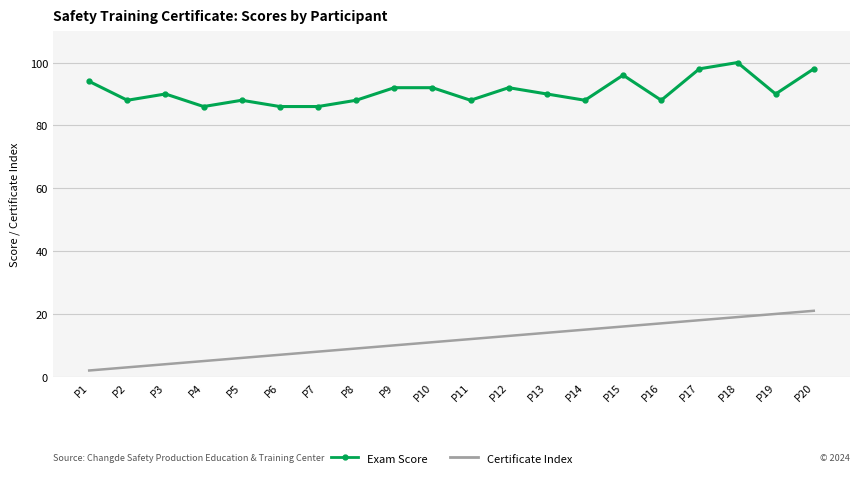

True or false: Exam Score has a value of 100 at P18.

True